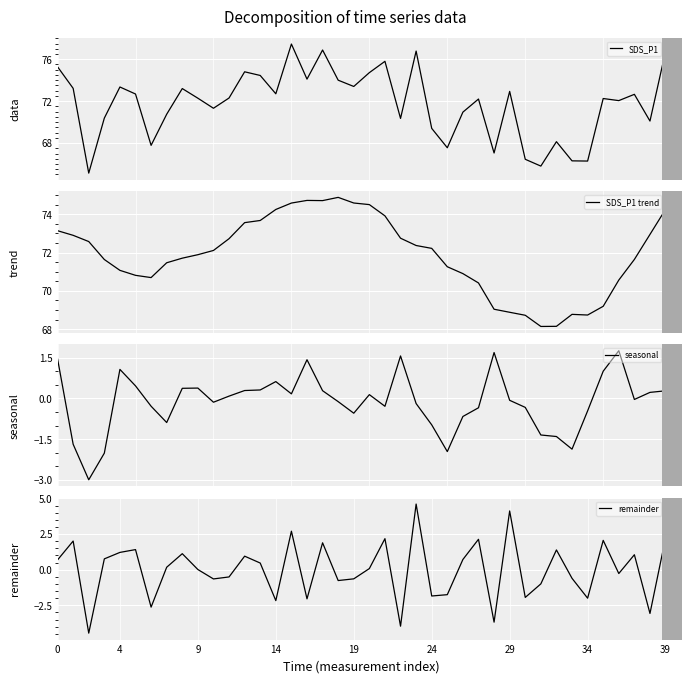

What is the difference between the maximum and minimum values in the SDS_P1 series?

12.3